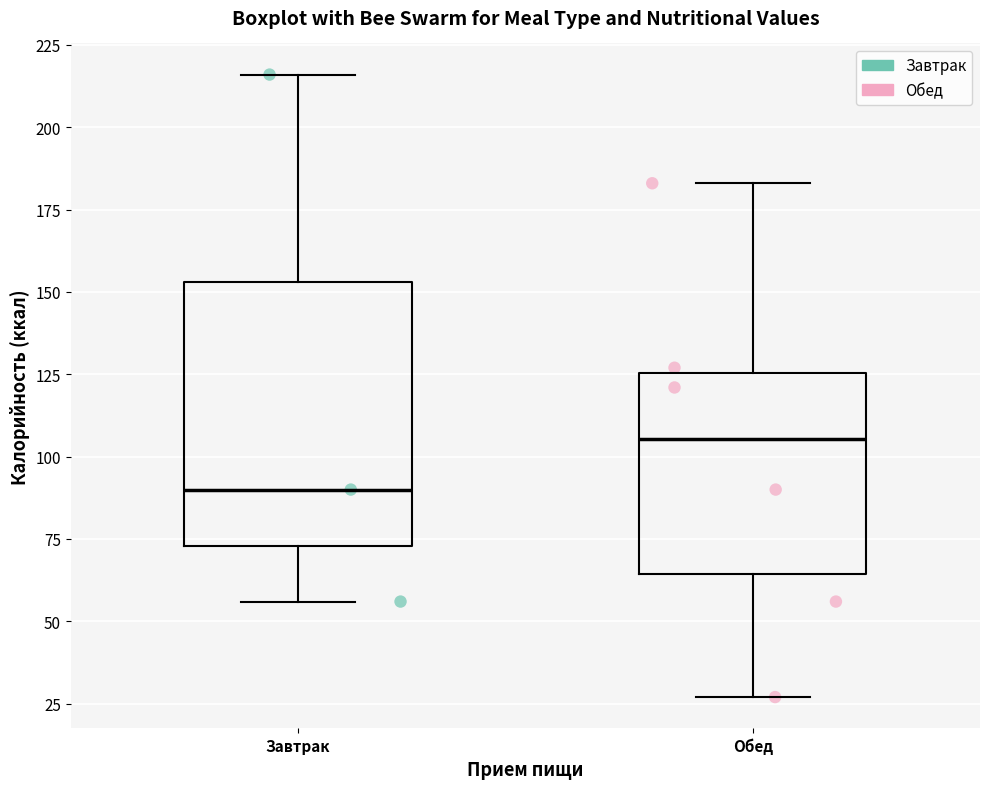

Which box's median line is the lowest?

Завтрак